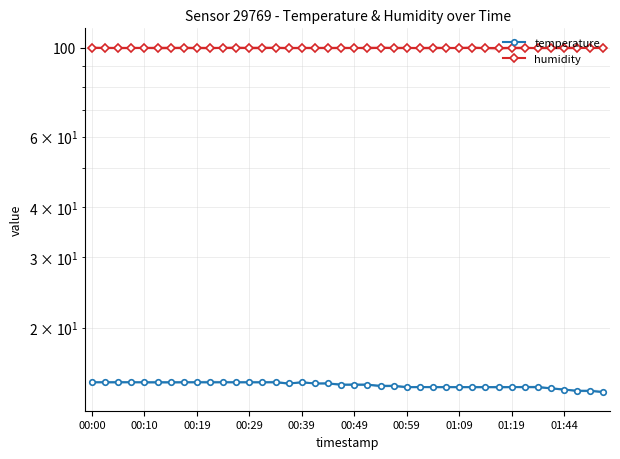

List the series in order of their peak value, highest first.

humidity, temperature